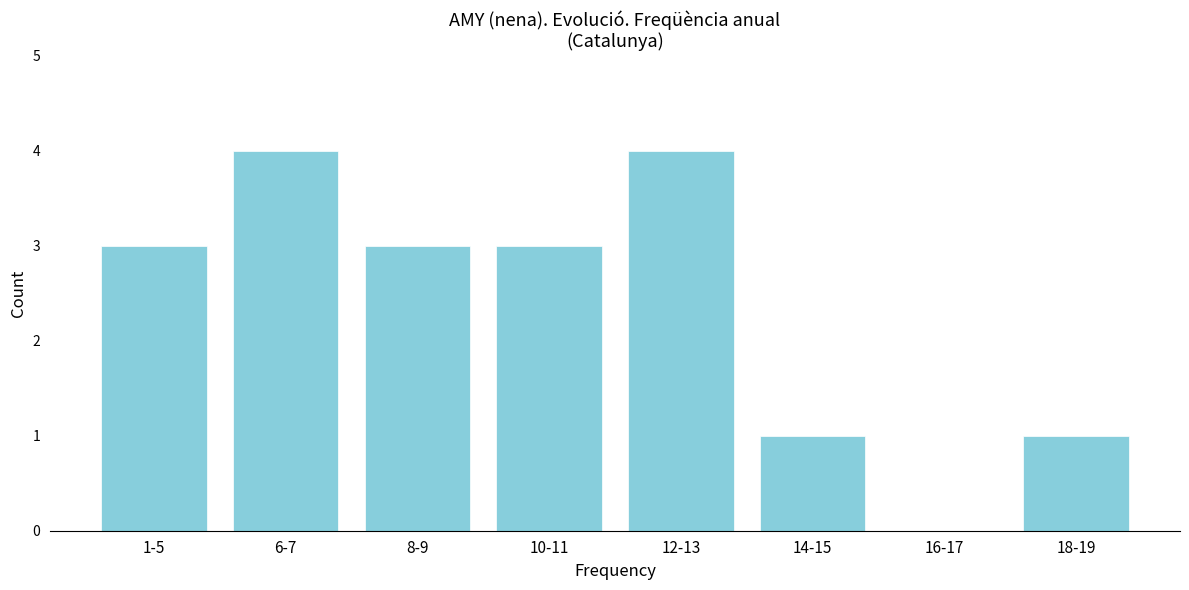

Reading left to right, list all the values displayed in this chart.

1-5=3	6-7=4	8-9=3	10-11=3	12-13=4	14-15=1	16-17=0	18-19=1